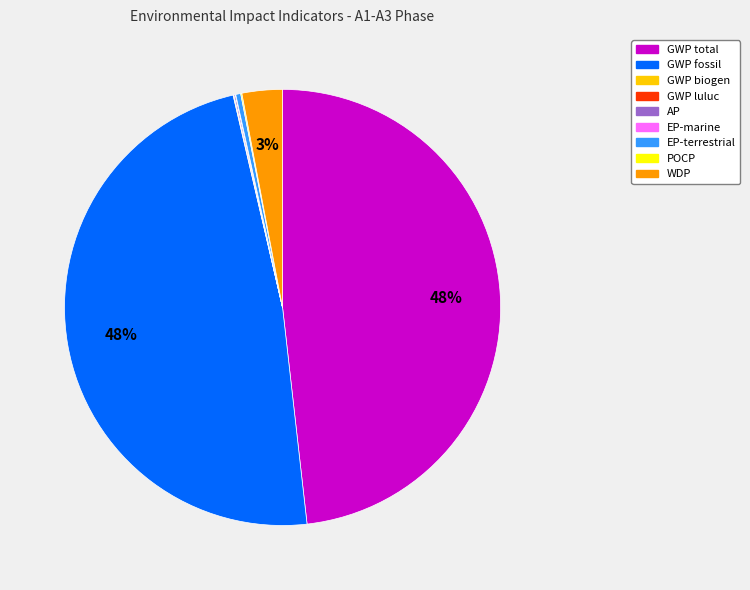

Does any single category account for the majority?

No